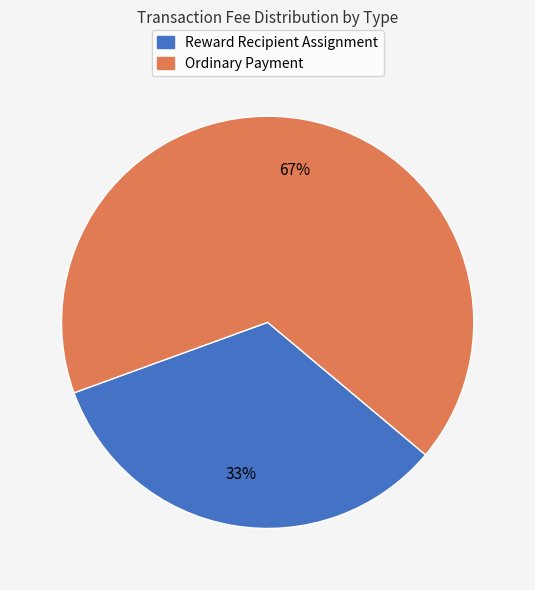

How many slices are in this pie chart?

2